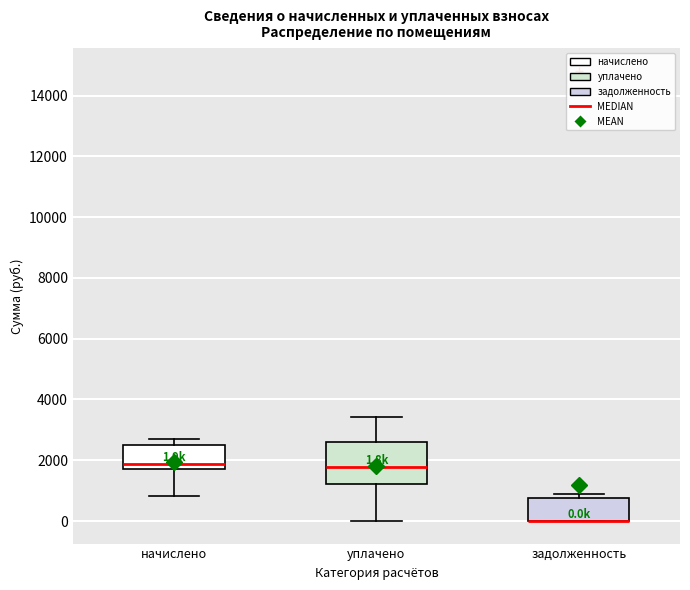

Which box is the tallest, from its lower edge to its upper edge?

уплачено